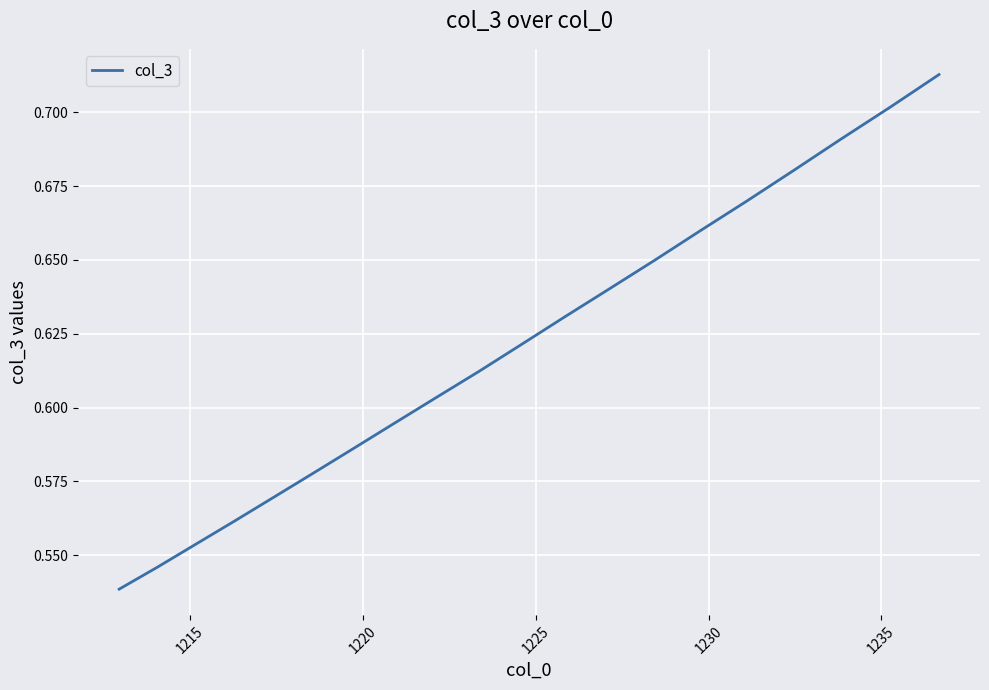

What is the sum of all values?

12.4